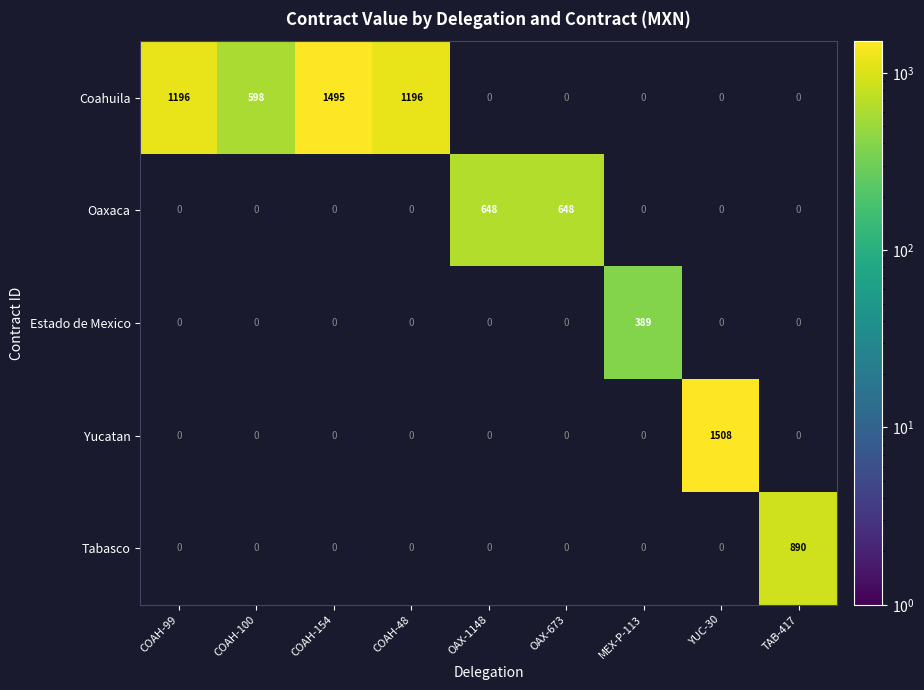

Is it true that Yucatan equals 1508 at YUC-30?

True